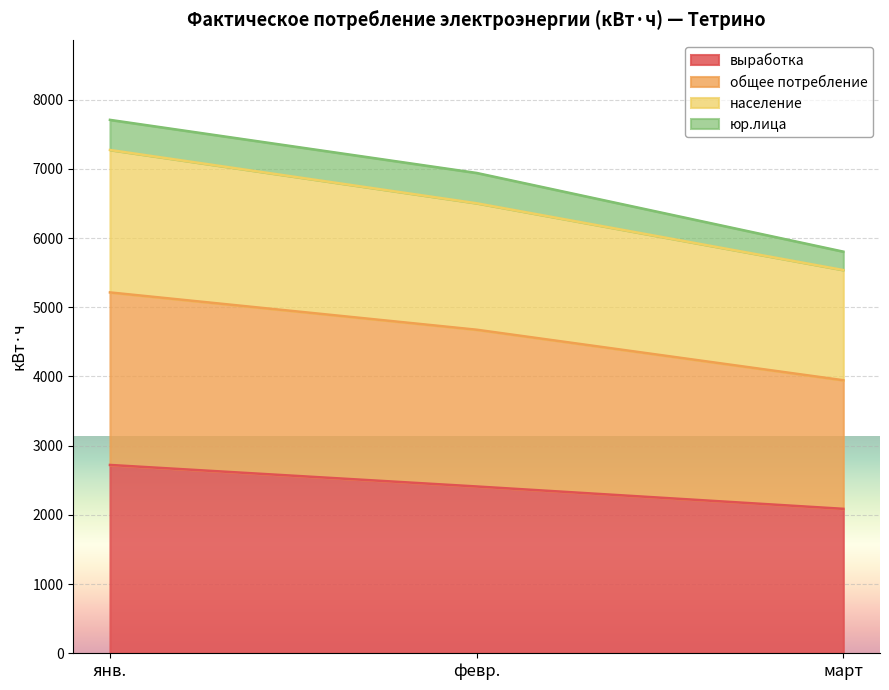

Which series has the widest spread of values?

общее потребление